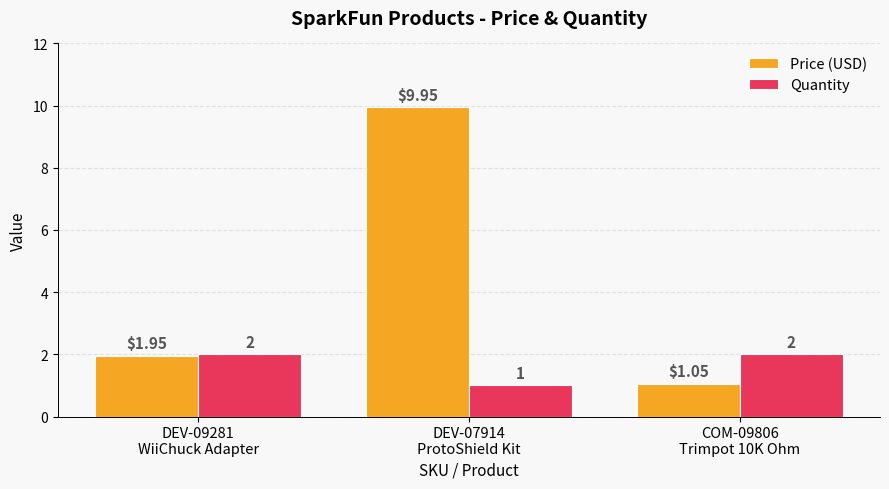

Which series has the largest total across all categories?

Price (USD)